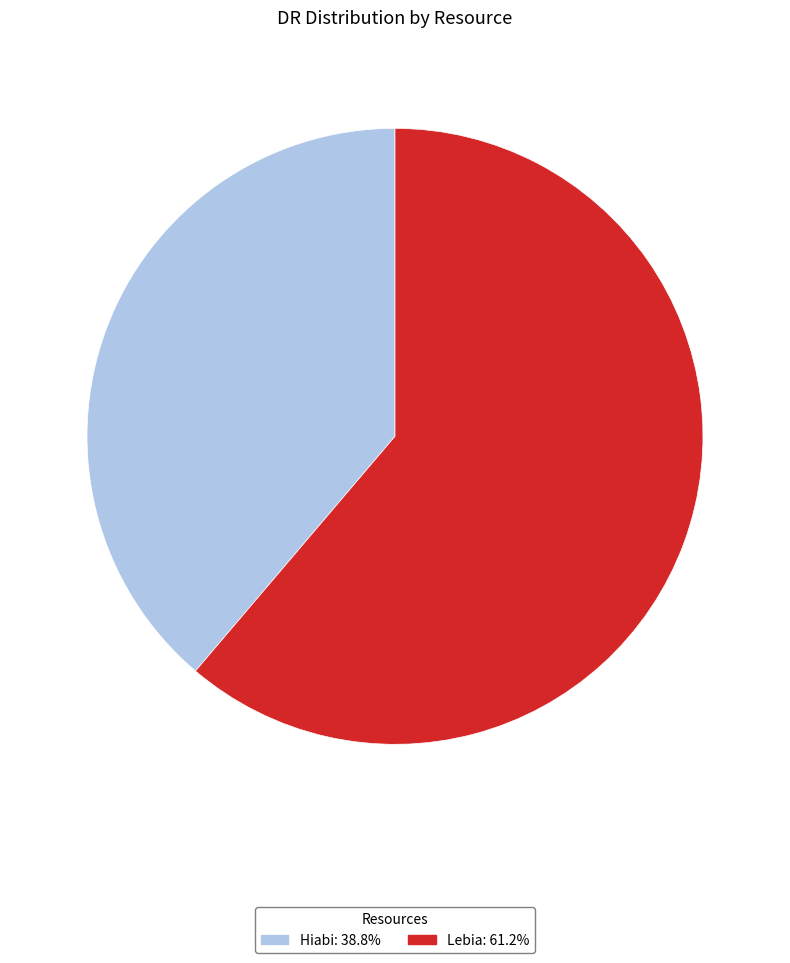

Is Hiabi: 38.8% the majority of the pie?

No